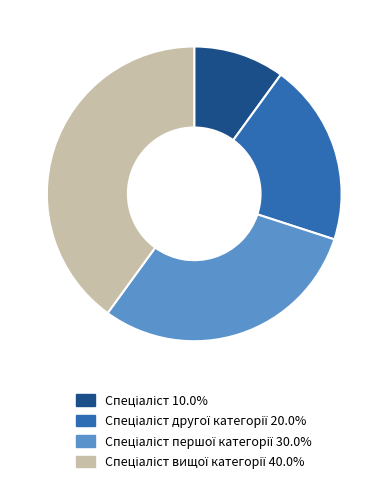

How many slices are in this pie chart?

4